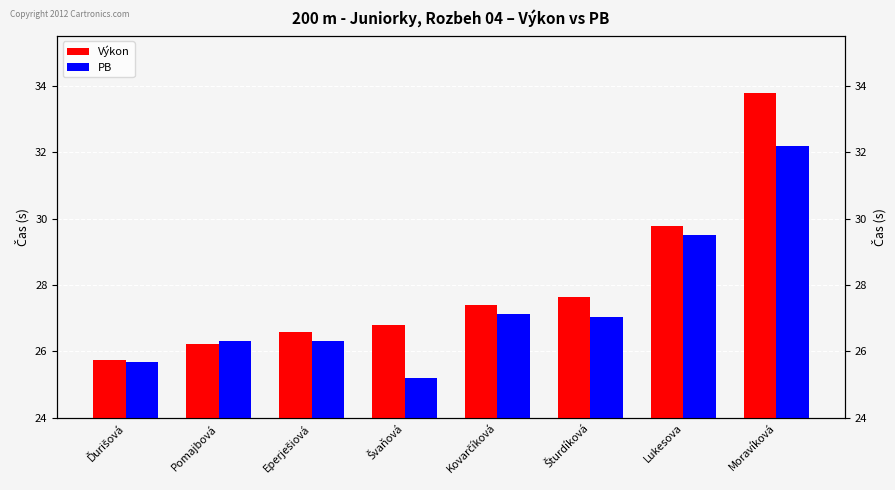

The PB series shows 32.2 at Moravíková. True or false?

True